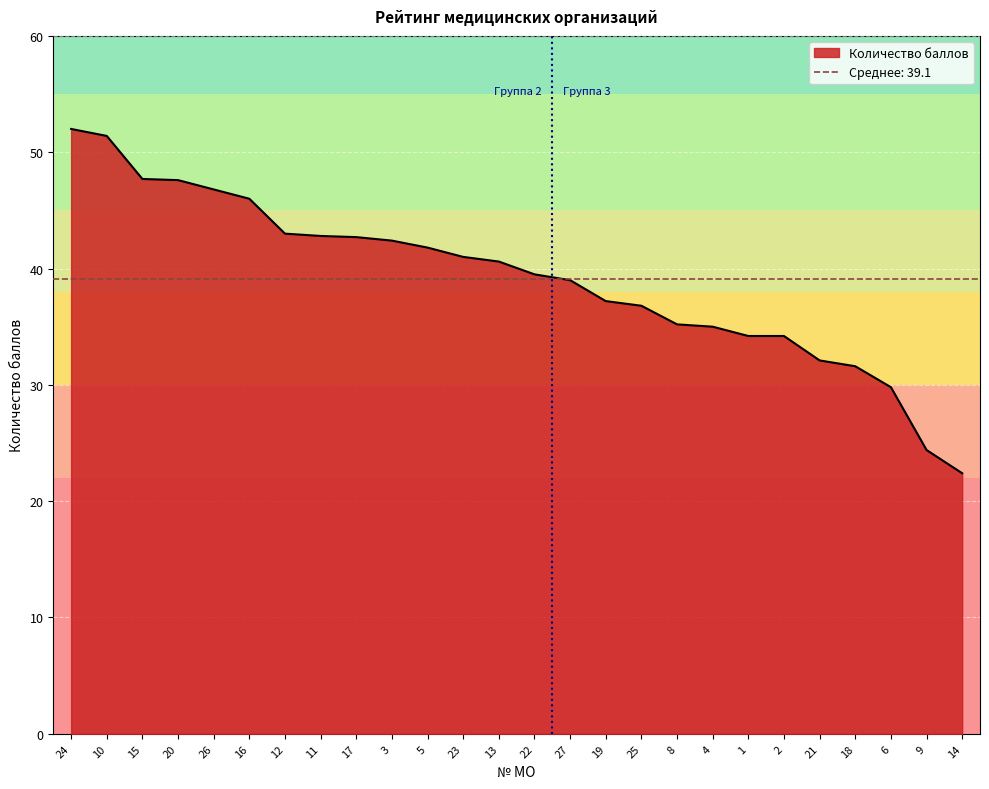

How many values exceed 40?

13